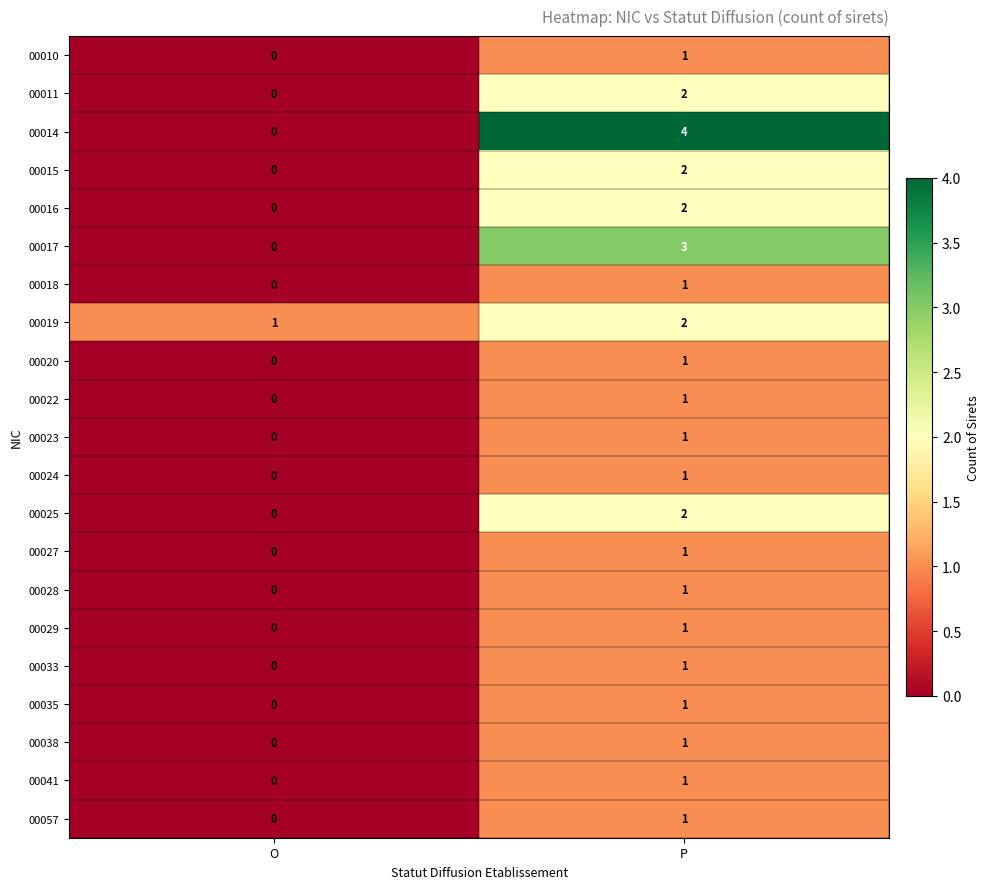

Where is 00018 nearest to the value 0?

O